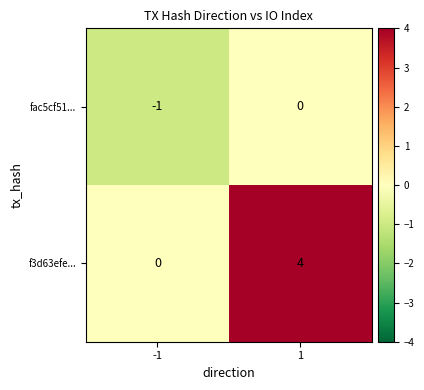

What is the spread (max minus min) of values at 1?

4